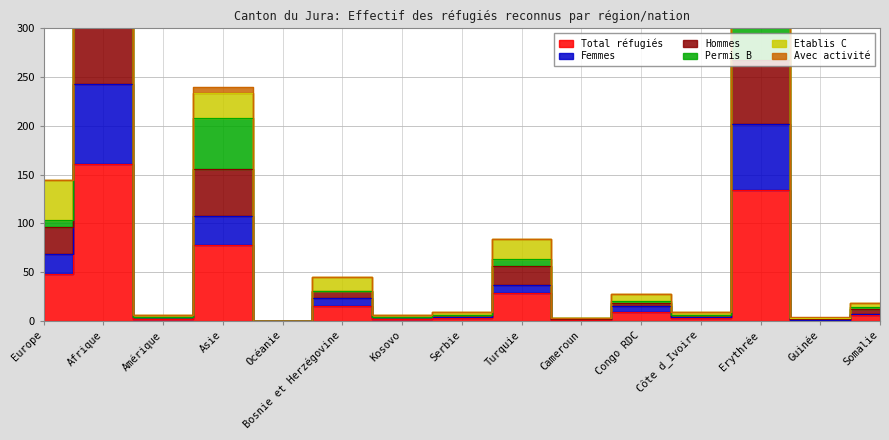

True or false: Total réfugiés has a value of 28 at Turquie.

True